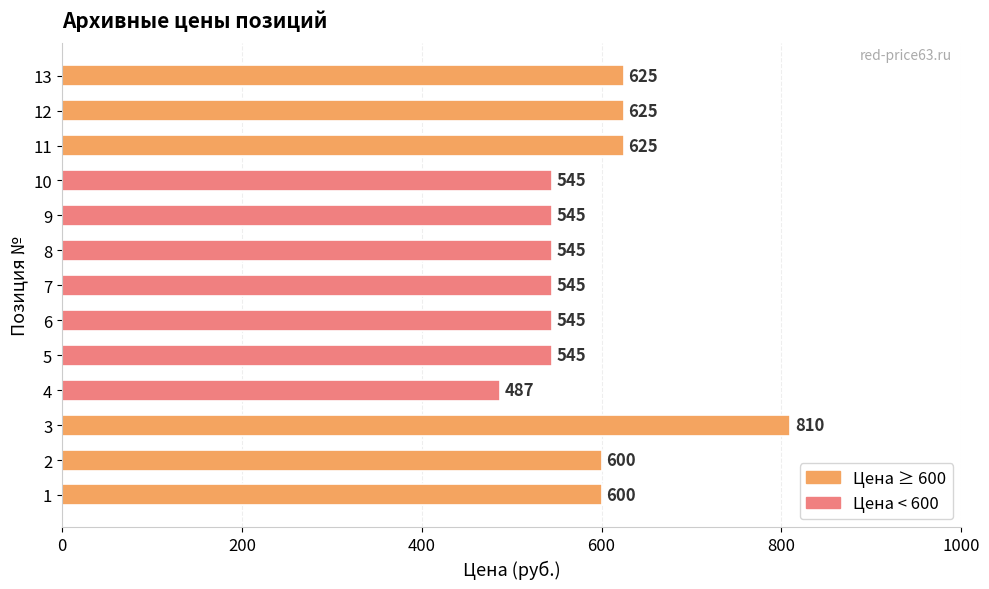

What is the average value?

588